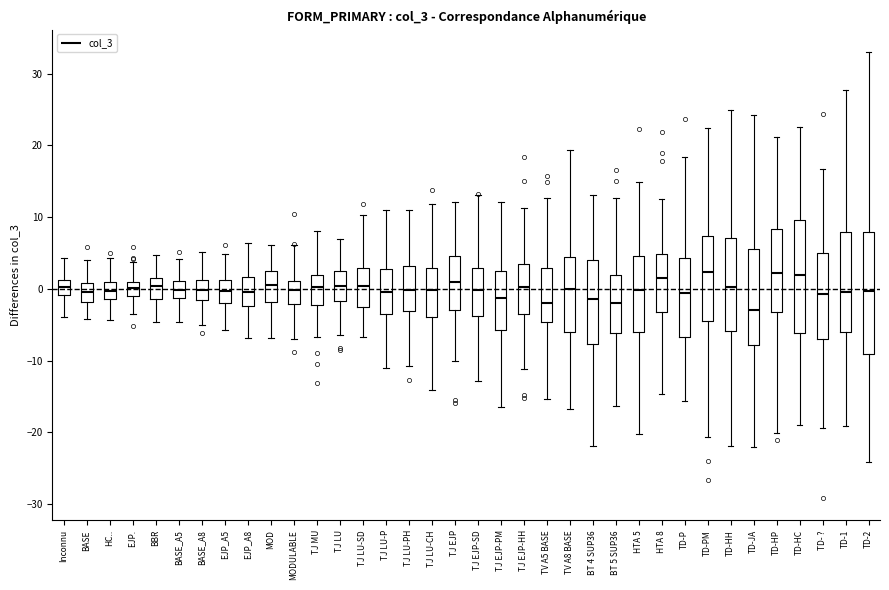

Which box is the tallest, from its lower edge to its upper edge?

TD-2